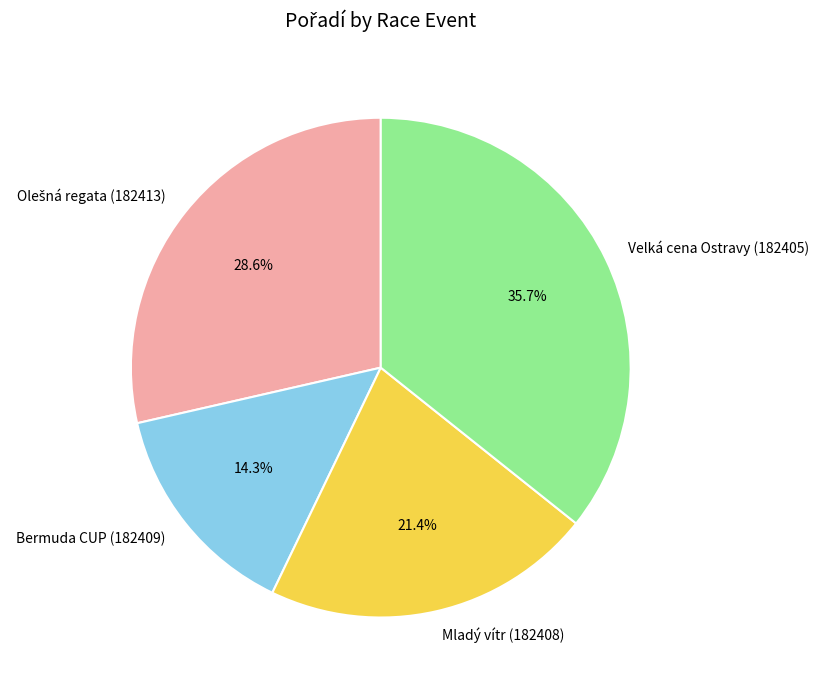

What percentage is NOT represented by Mladý vítr (182408)?

78.6%